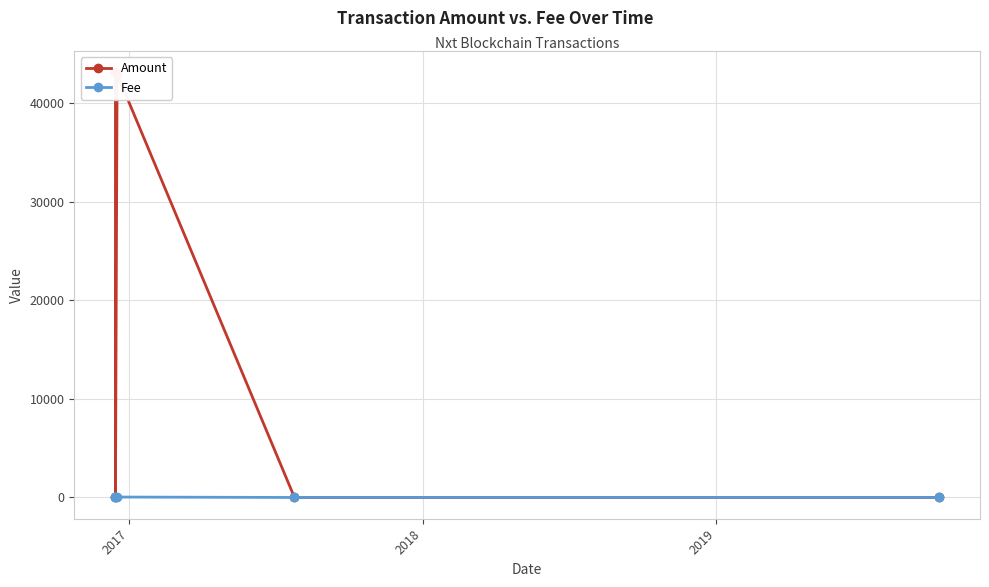

Reading left to right, list all the values displayed in this chart.

Amount: 43170.0	0.0	43000.0	0.0	0.0
Fee: 1.0	1.0	43.0	1.0	0.2